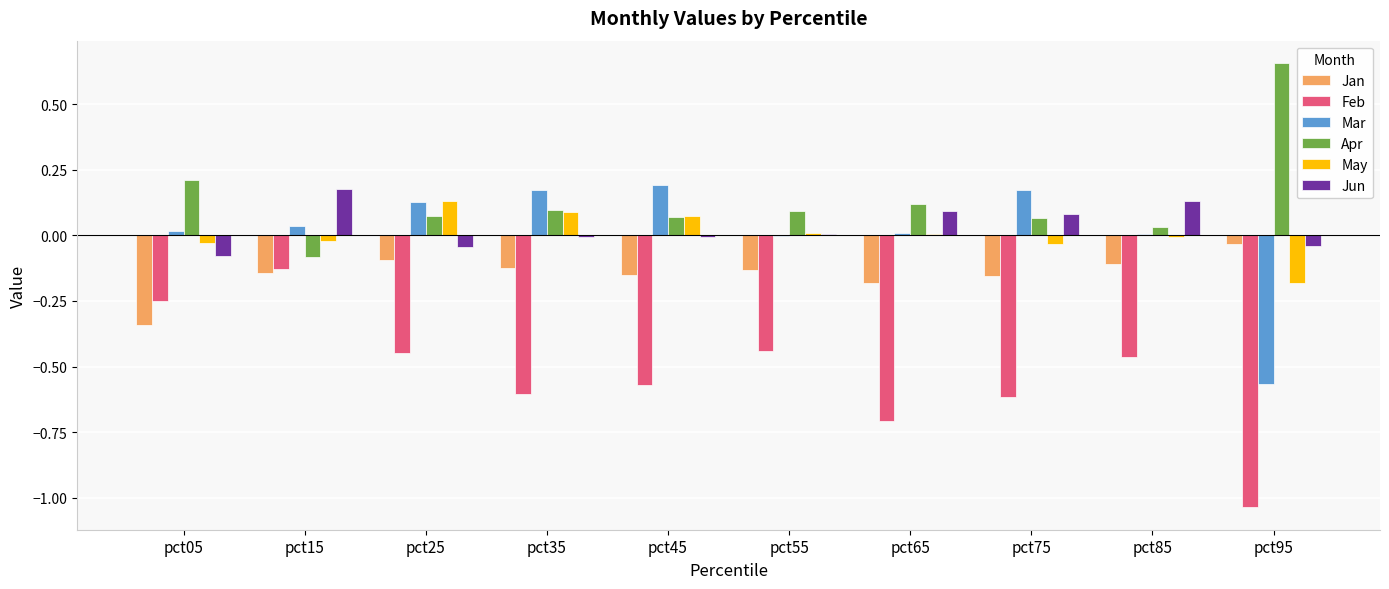

Which series has the largest total across all categories?

Apr